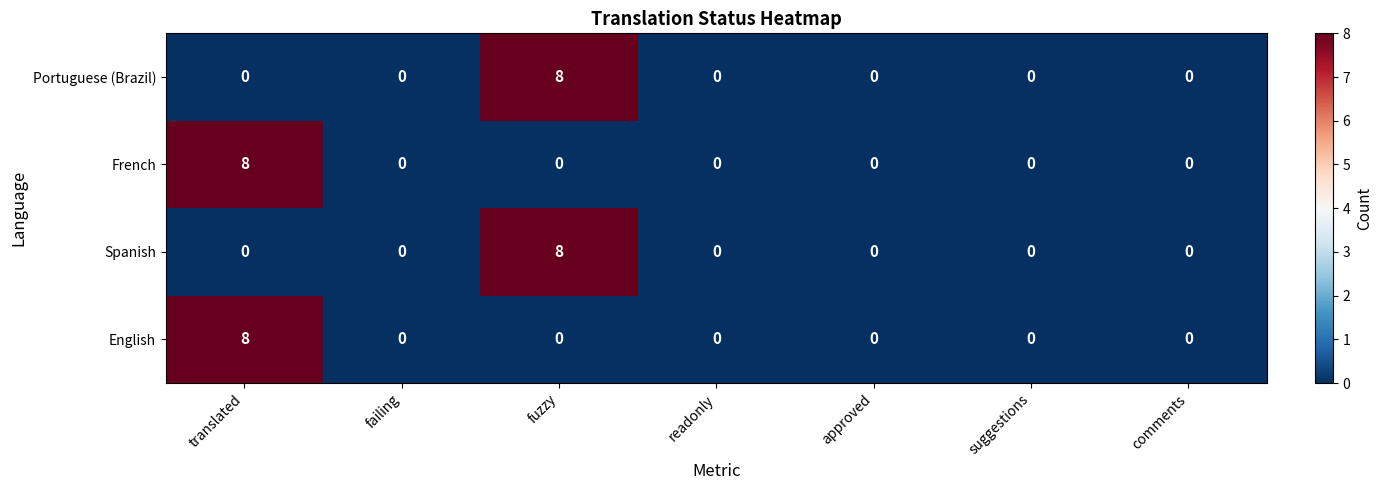

Reading left to right, what are all the values shown in this chart?

Portuguese (Brazil): translated=0	failing=0	fuzzy=8	readonly=0	approved=0	suggestions=0	comments=0
French: translated=8	failing=0	fuzzy=0	readonly=0	approved=0	suggestions=0	comments=0
Spanish: translated=0	failing=0	fuzzy=8	readonly=0	approved=0	suggestions=0	comments=0
English: translated=8	failing=0	fuzzy=0	readonly=0	approved=0	suggestions=0	comments=0